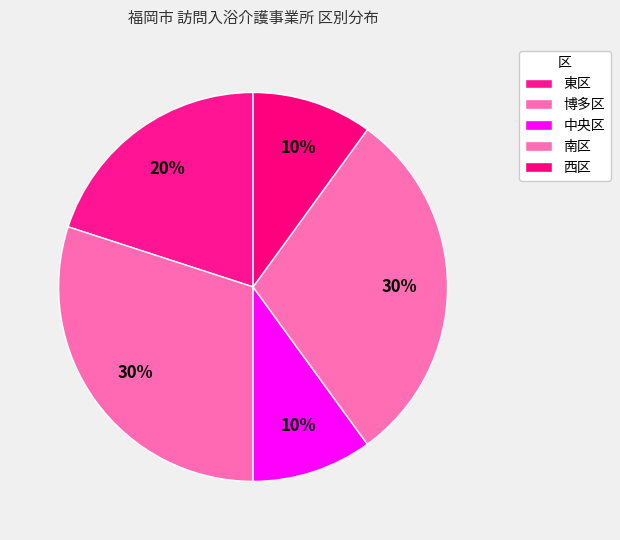

To the nearest percent, what is the combined percentage of 中央区 and 西区?

20%